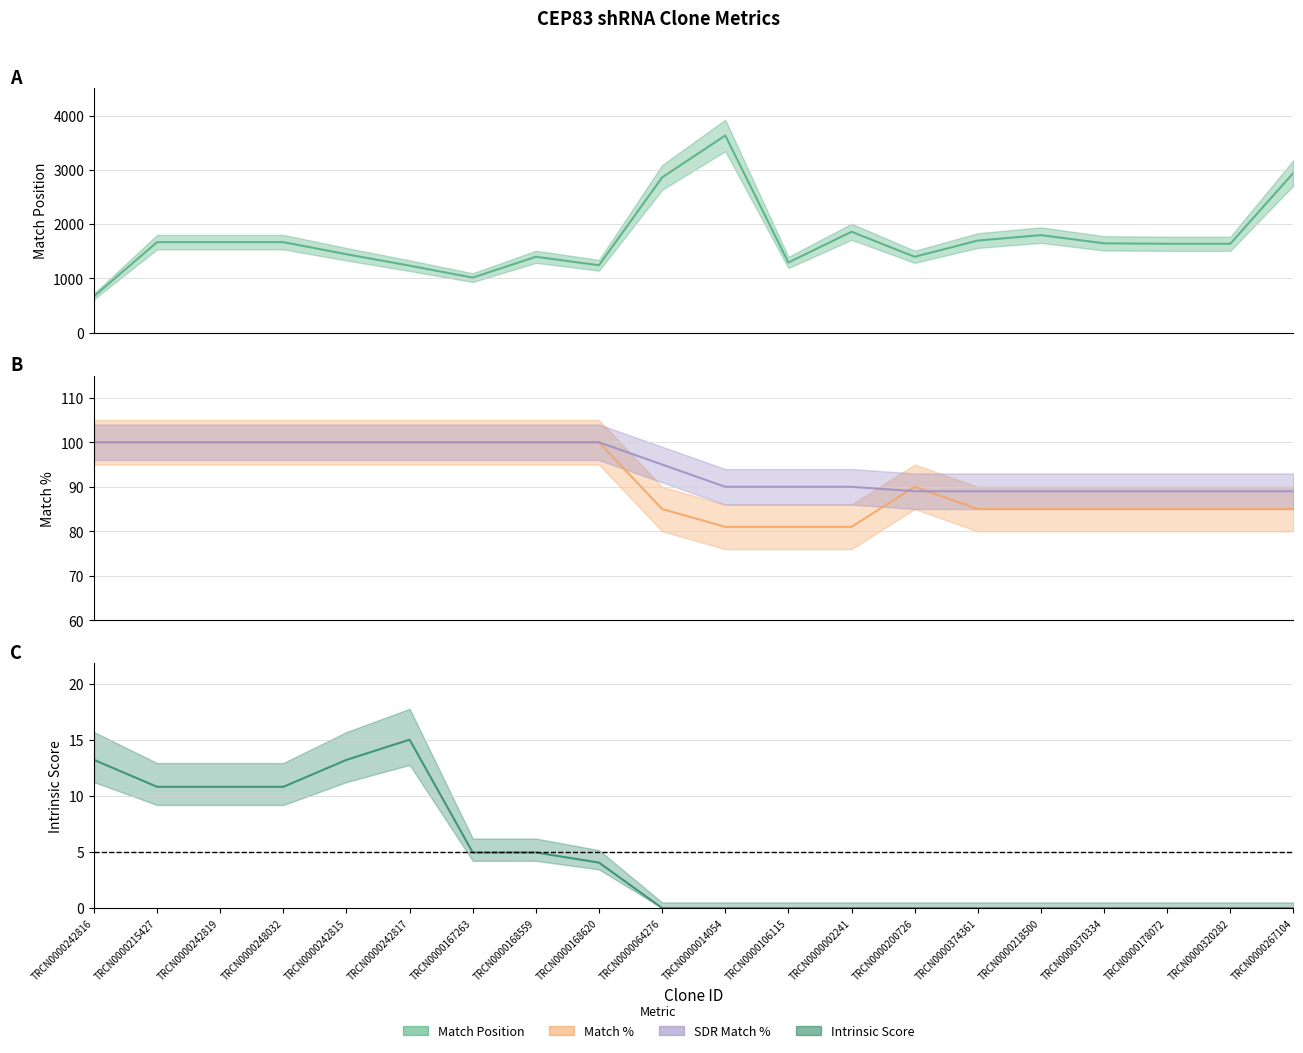

Between TRCN0000242816 and TRCN0000242817, which series saw the biggest shift?

Match Position